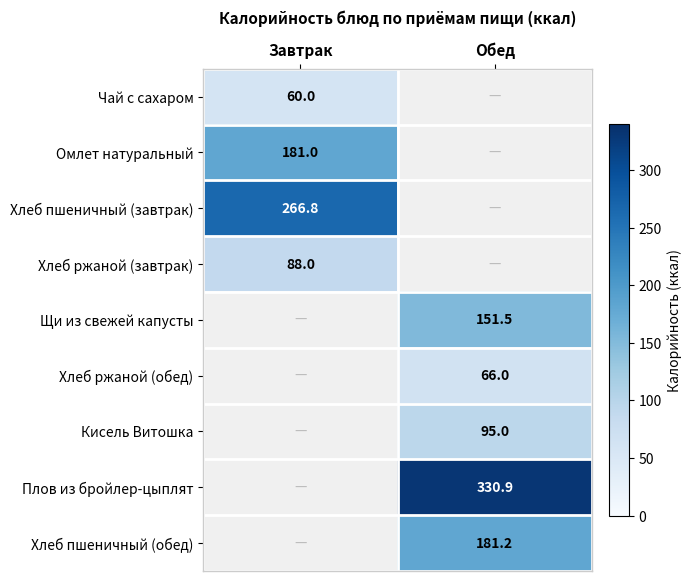

The value of Плов из бройлер-цыплят at Обед is 330.9. True or false?

True